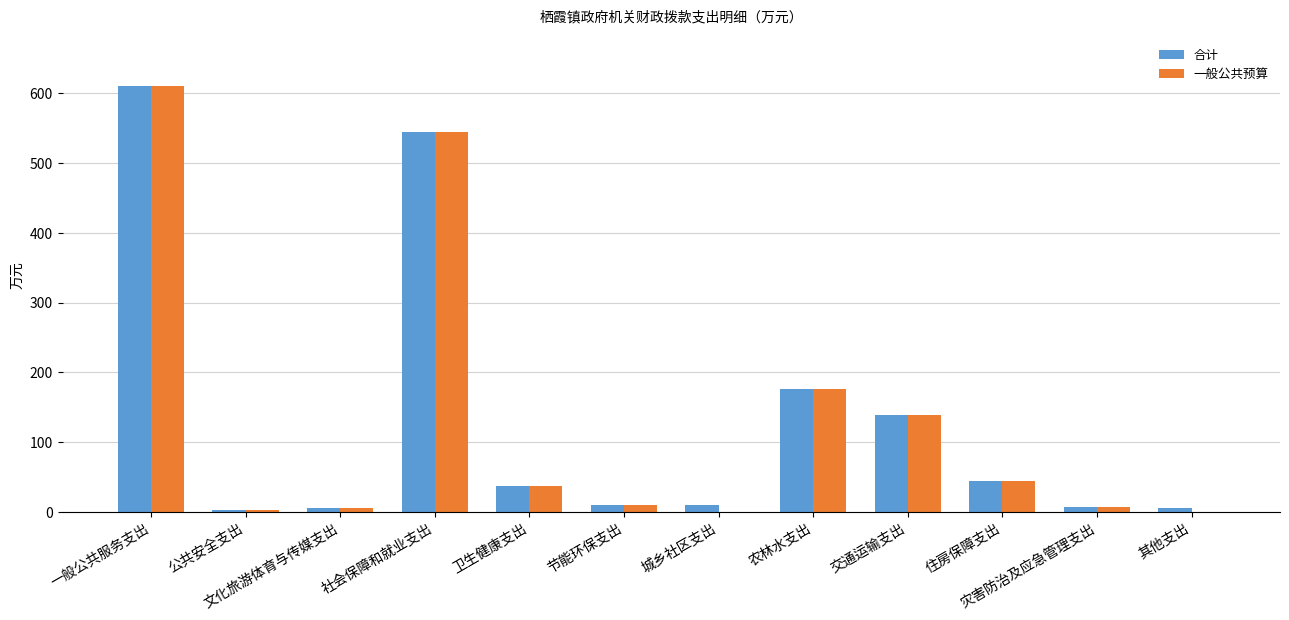

What is the total value across all series at 农林水支出?

353.1